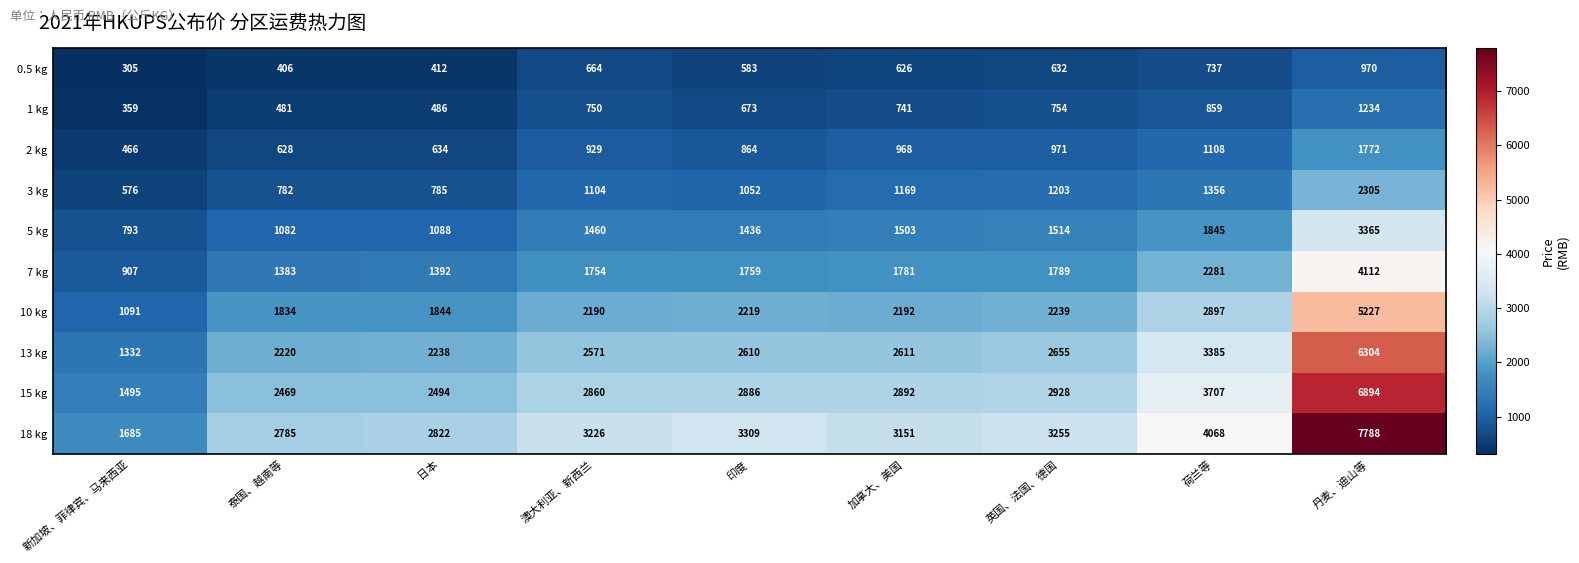

How many values in the 3 kg series are below 1104?

4